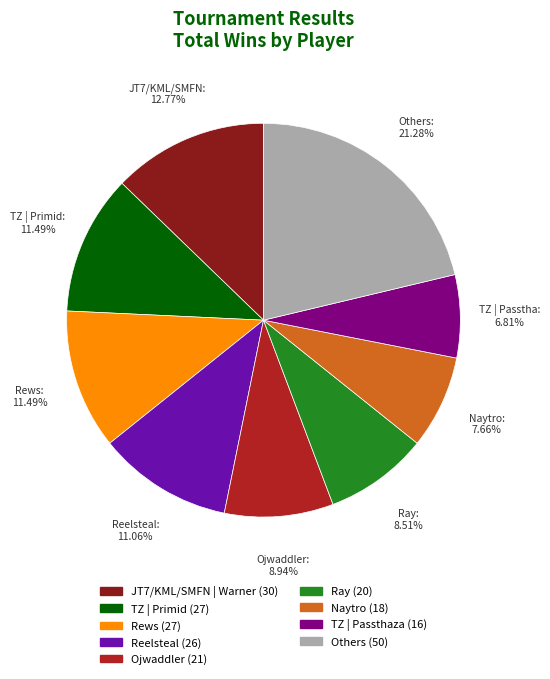

Is there any slice that represents more than half of the pie?

No